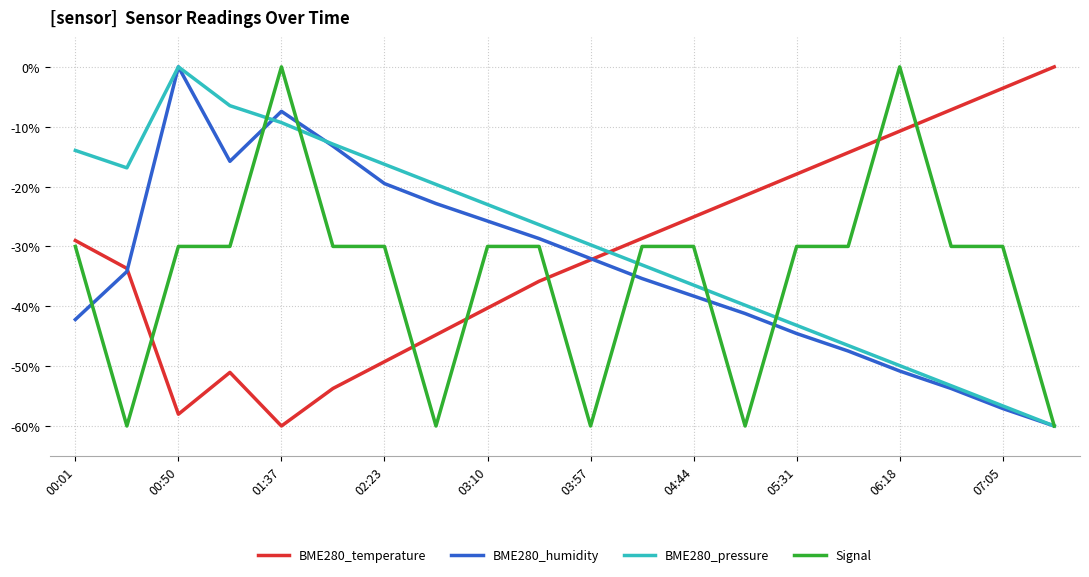

At which category is the sum across all series the highest?

01:37